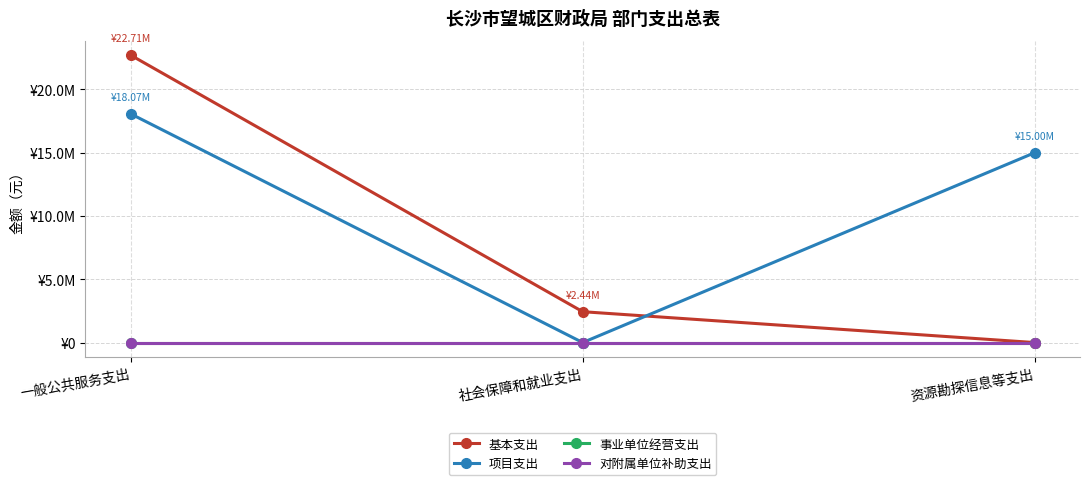

What are all the series names shown in the legend?

基本支出, 项目支出, 事业单位经营支出, 对附属单位补助支出